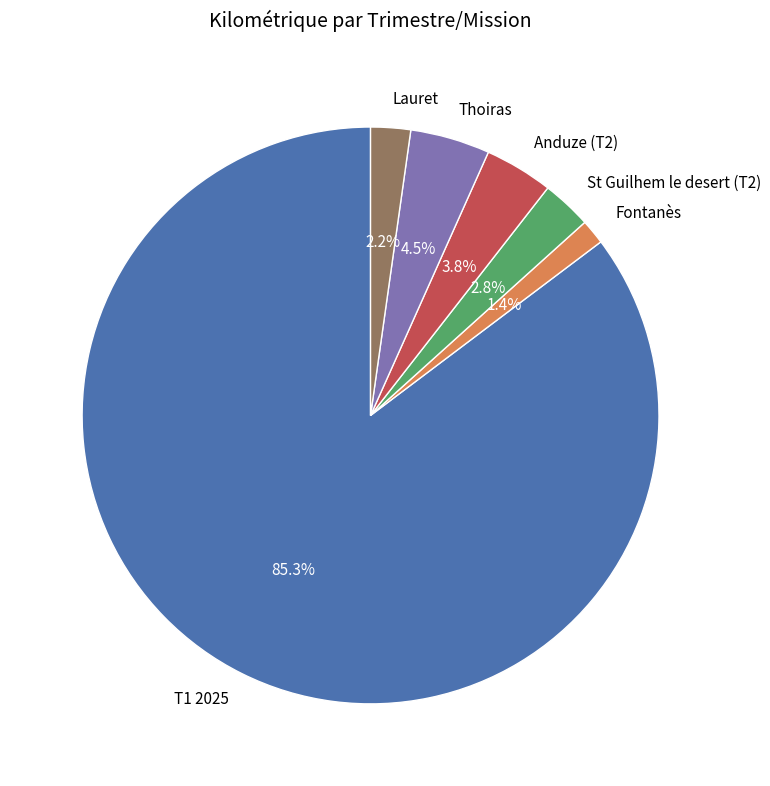

What is the smallest slice in the pie chart?

Fontanès